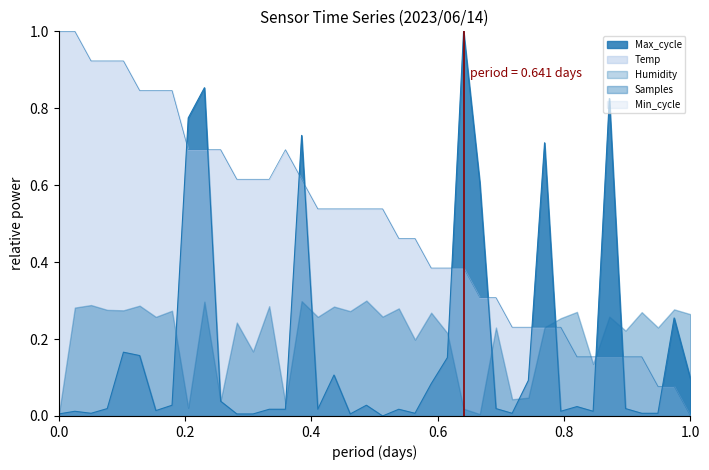

True or false: the data has more than 1 interior local peaks.

False